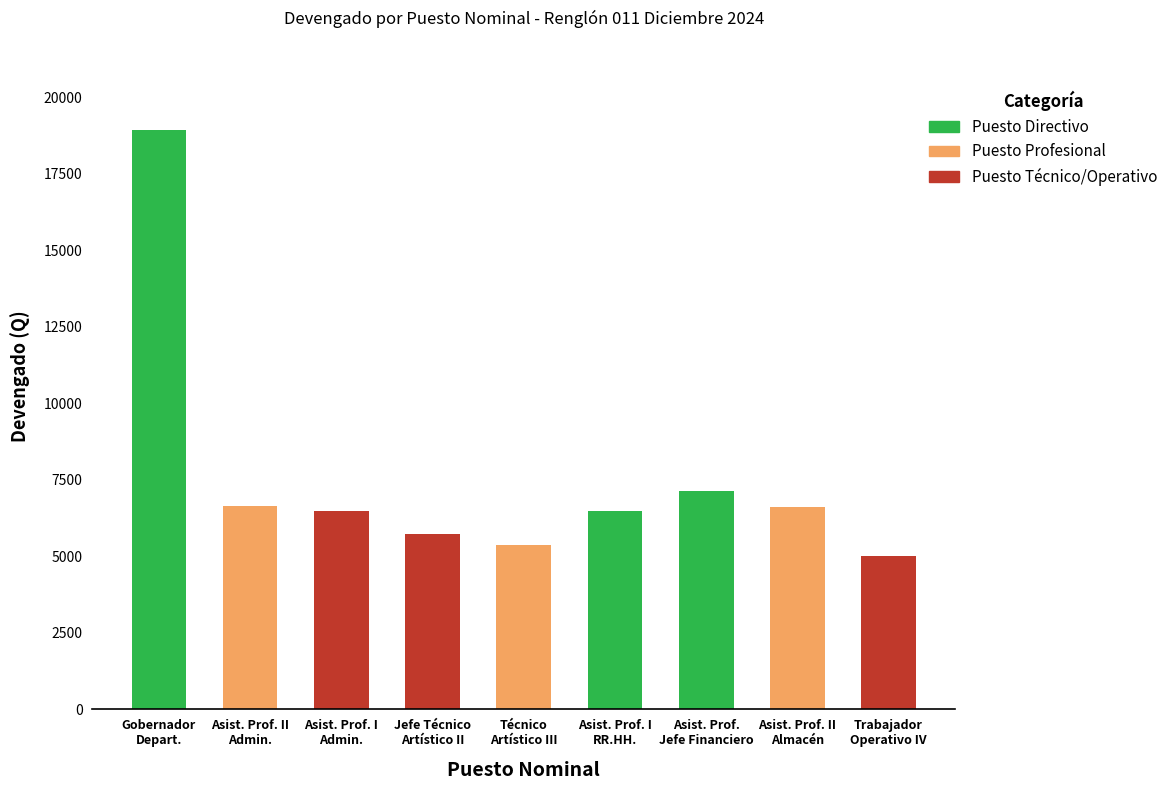

What is the sum of all values?

68378